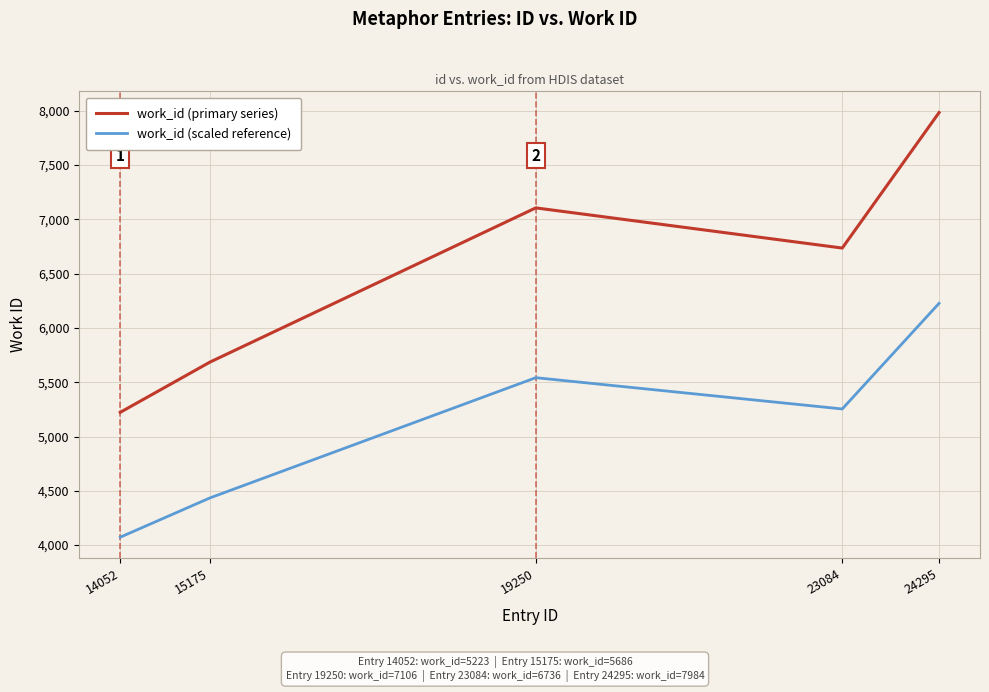

Which series has the widest spread of values?

work_id (primary series)